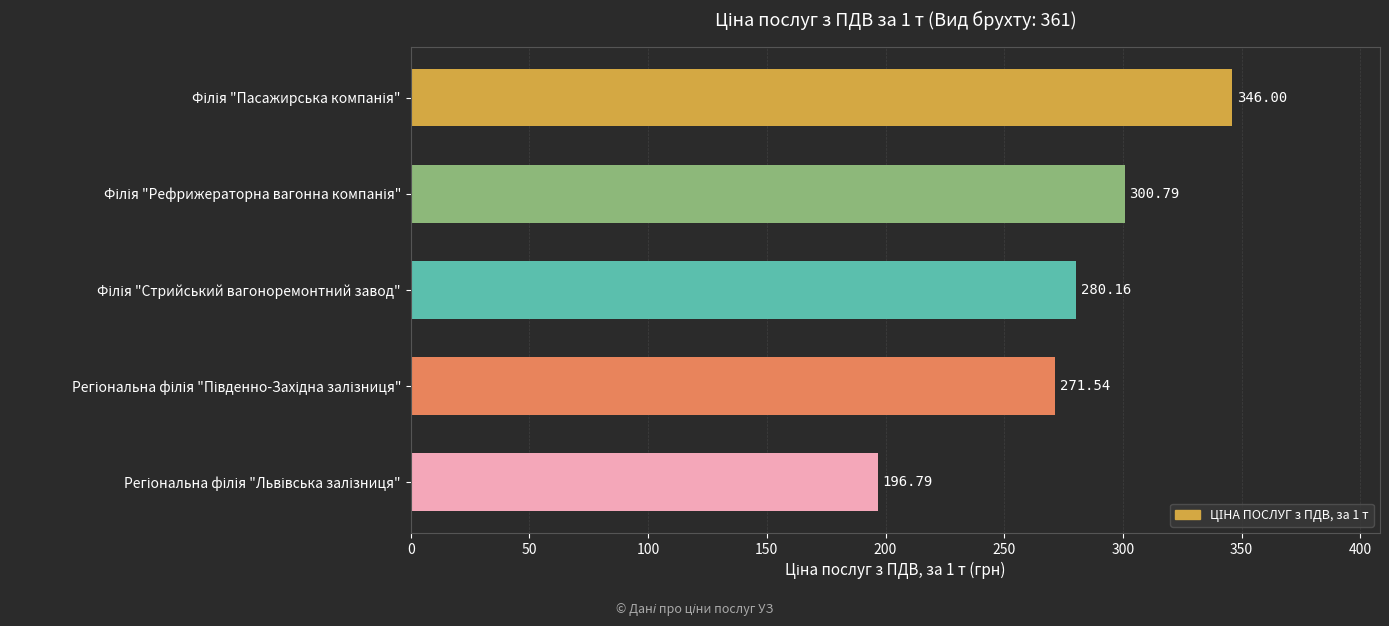

What is the average value?

279.1